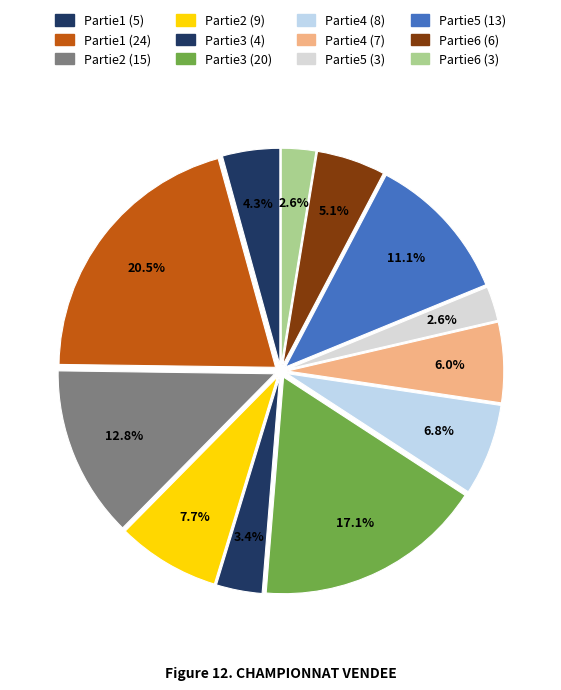

How many segments does this pie chart have?

12